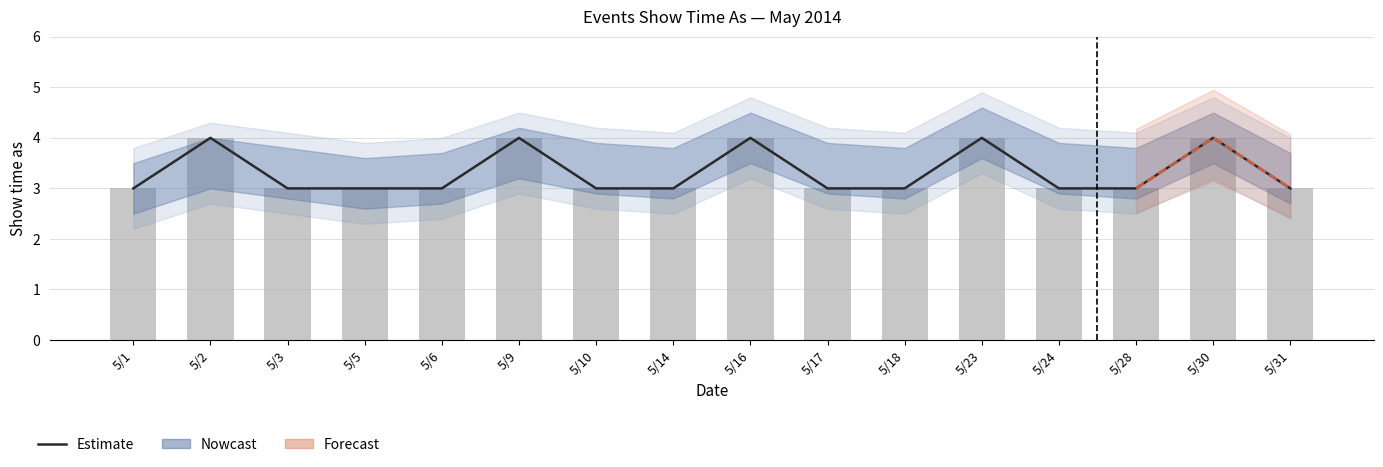

Which series changed the most between 5/6 and 5/30?

Estimate